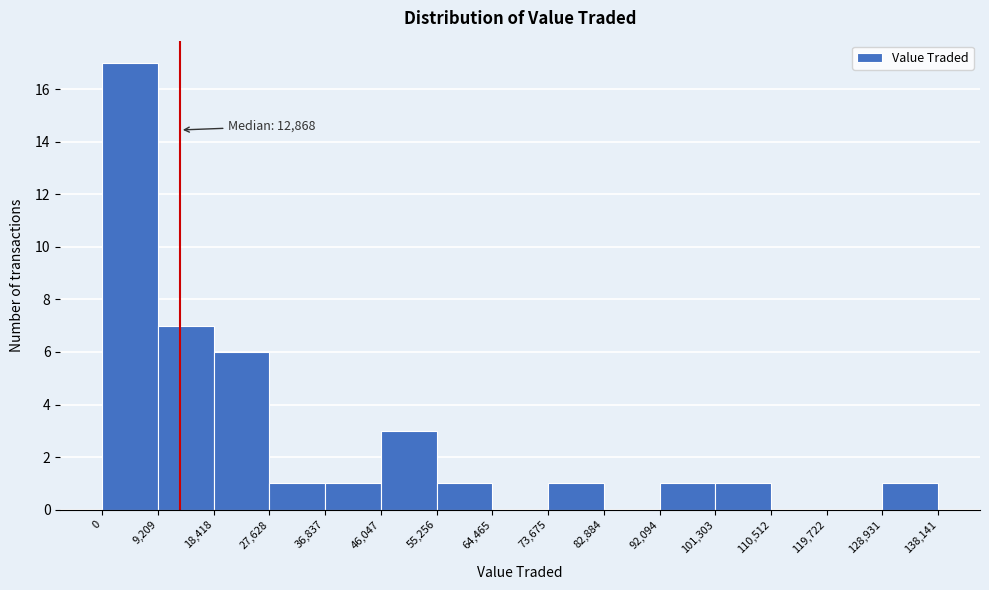

Which range on the x-axis has the tallest bar?

0 to 9,209